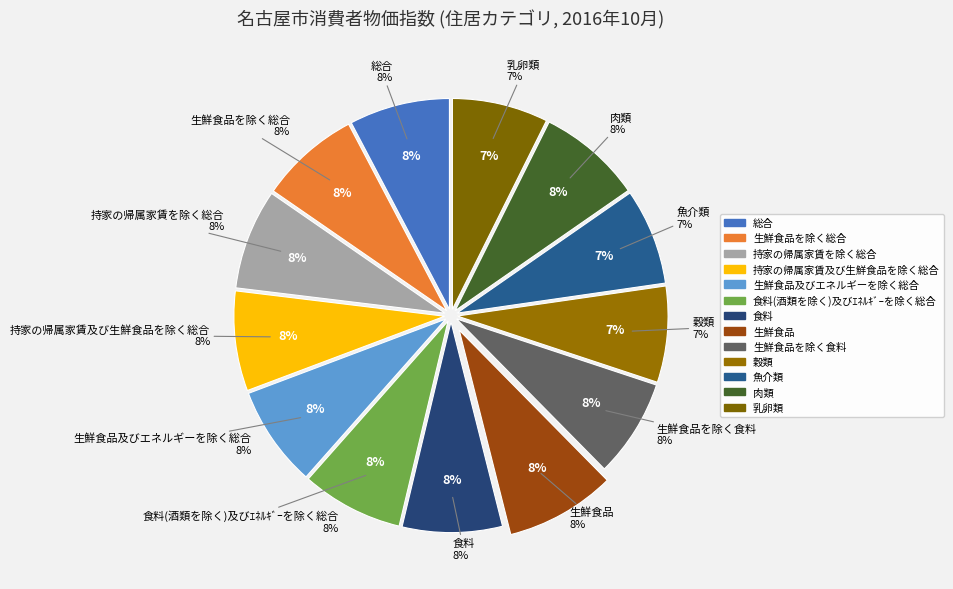

What is the total percentage of 持家の帰属家賃及び生鮮食品を除く総合 and 生鮮食品を除く総合?

15.3%